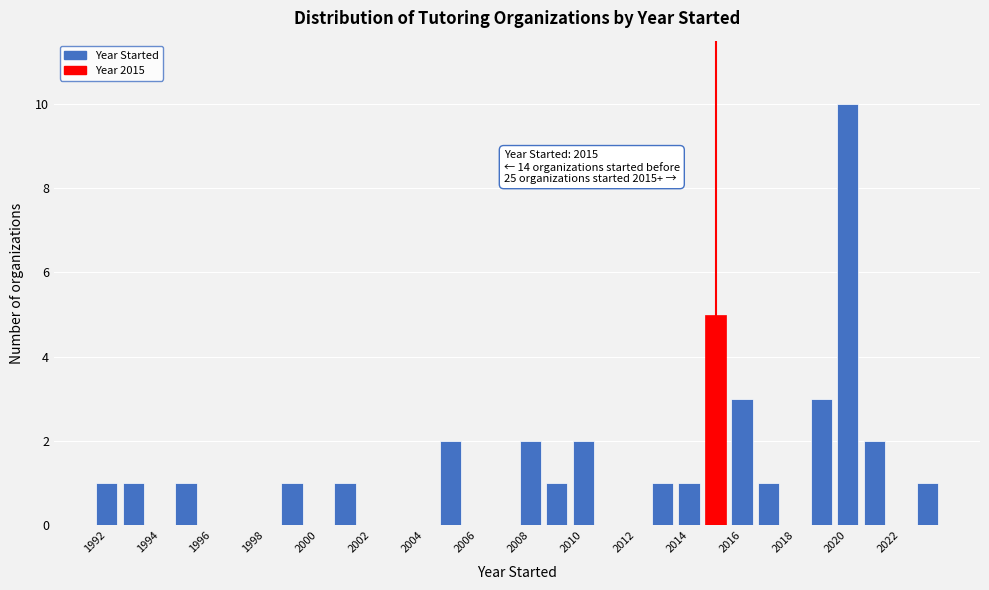

Over which range of the x-axis is the bar tallest?

2019.5 to 2020.5